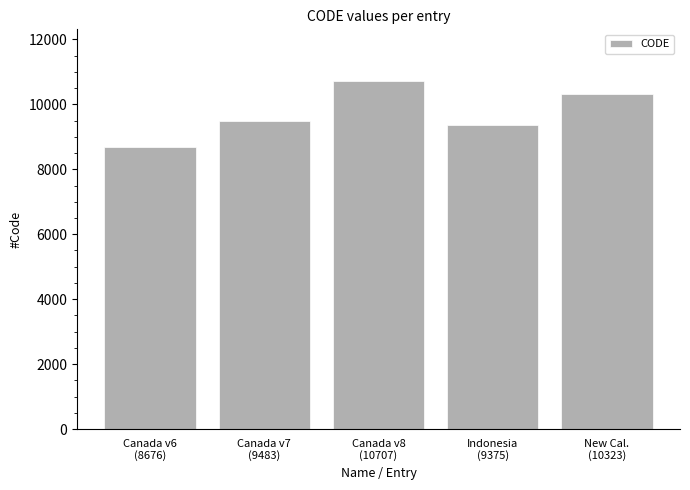

What is the ratio of the value at Canada v8
(10707) to the value at Indonesia
(9375)?

1.1